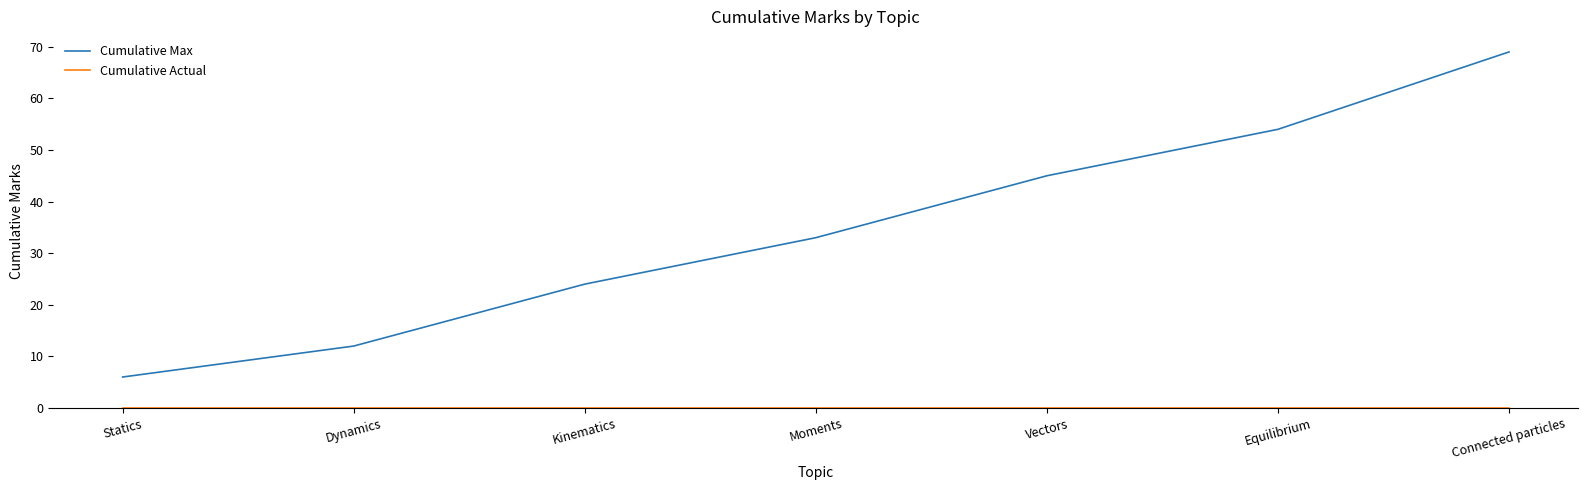

What is the total value across all series at Moments?

33